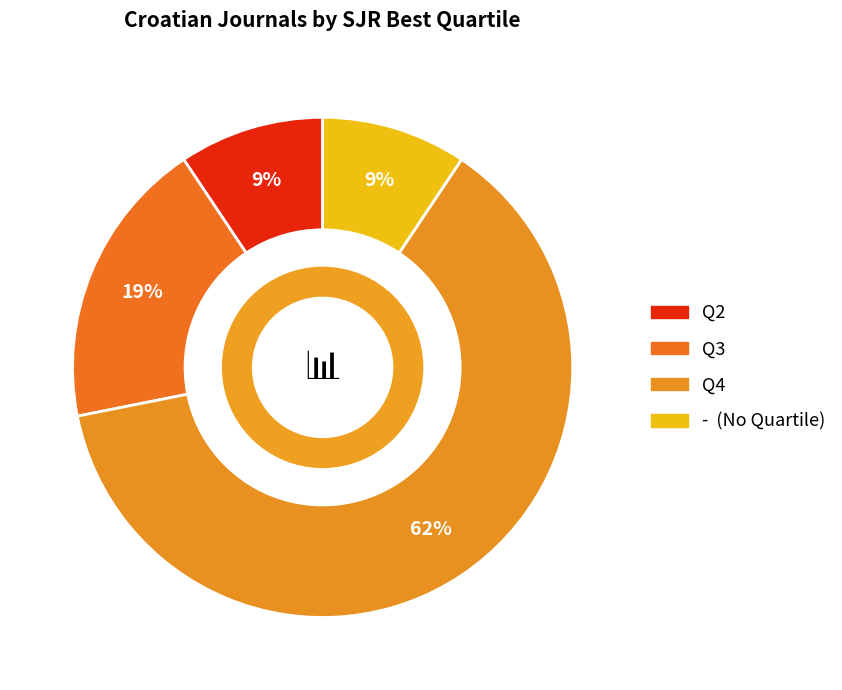

How many slices are in this pie chart?

4